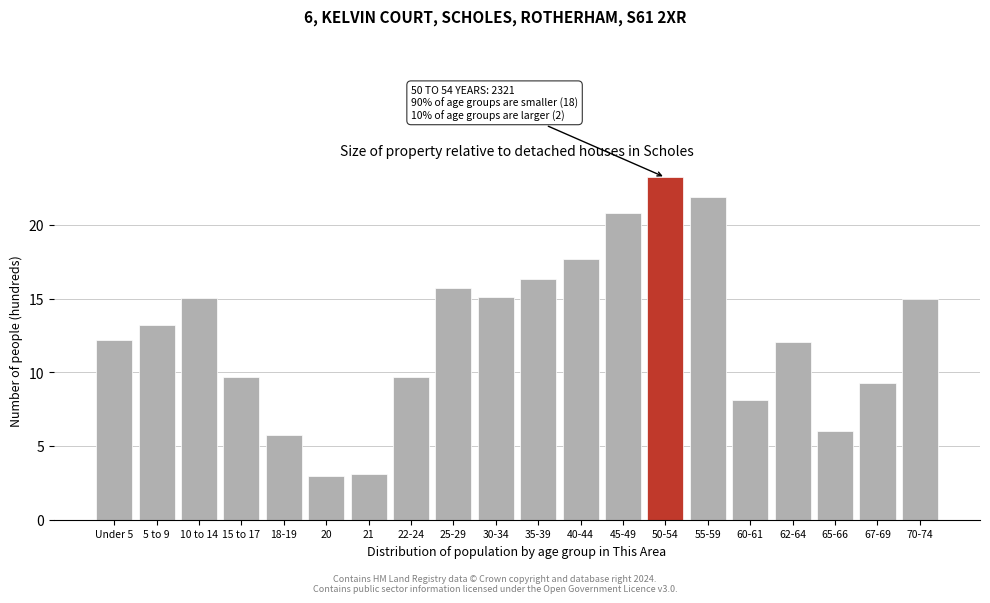

Approximately how many times larger is the value at Under 5 compared to 15 to 17?

1.3